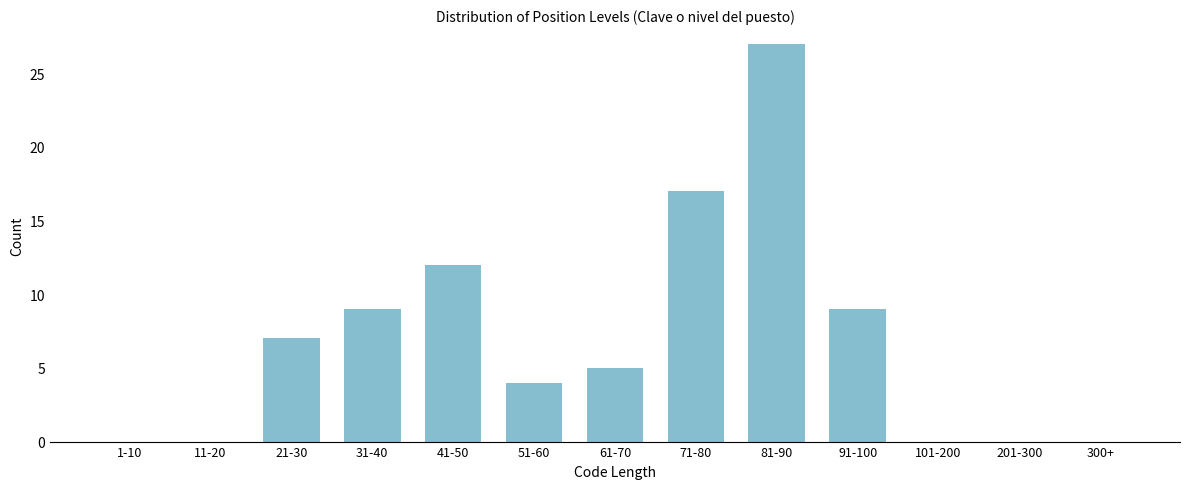

Reading left to right, what are all the values shown in this chart?

1-10=0	11-20=0	21-30=7	31-40=9	41-50=12	51-60=4	61-70=5	71-80=17	81-90=27	91-100=9	101-200=0	201-300=0	300+=0